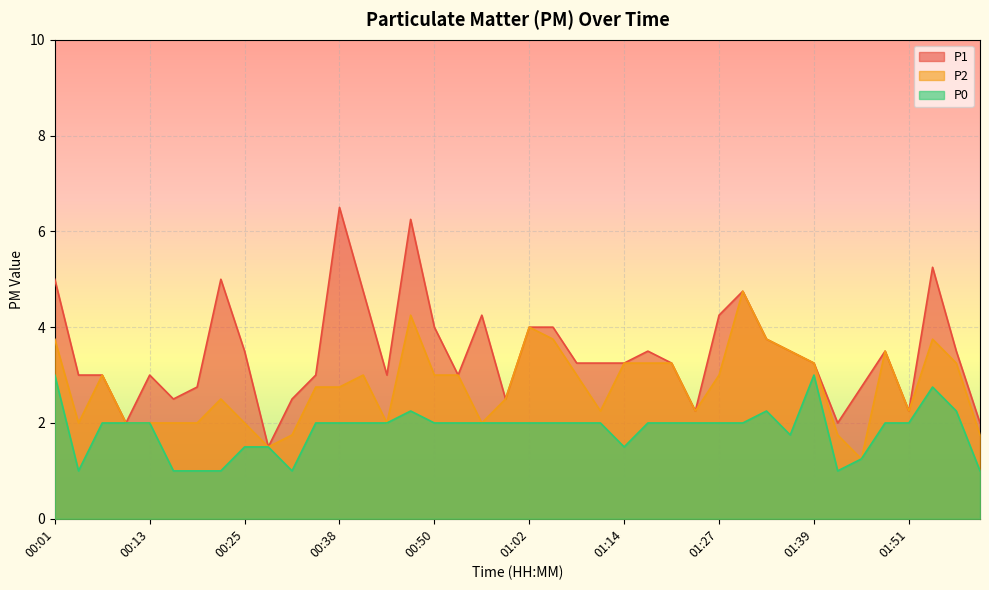

What are all the series names shown in the legend?

P1, P2, P0